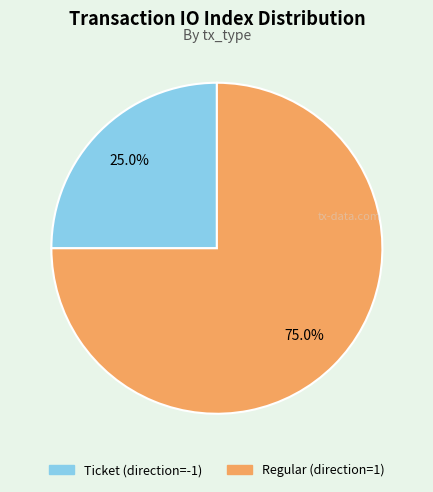

Is there any slice that represents more than half of the pie?

Yes